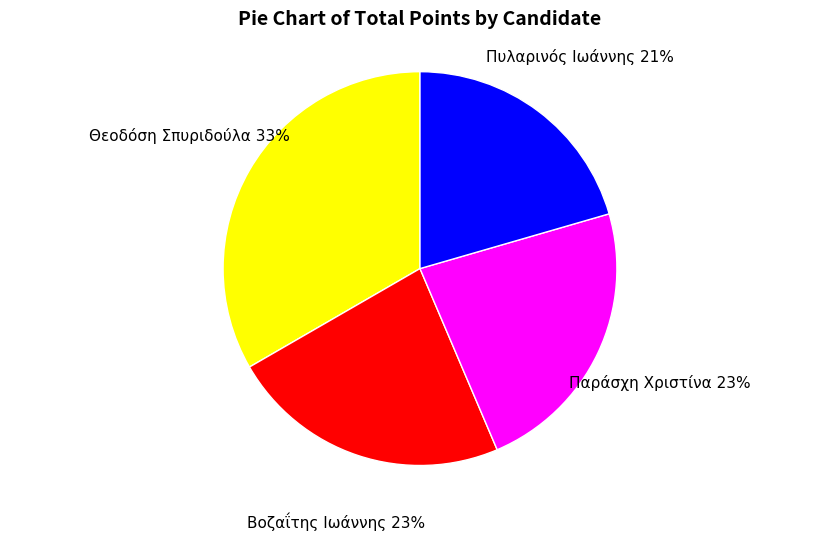

Which slice is the largest?

Θεοδόση Σπυριδούλα